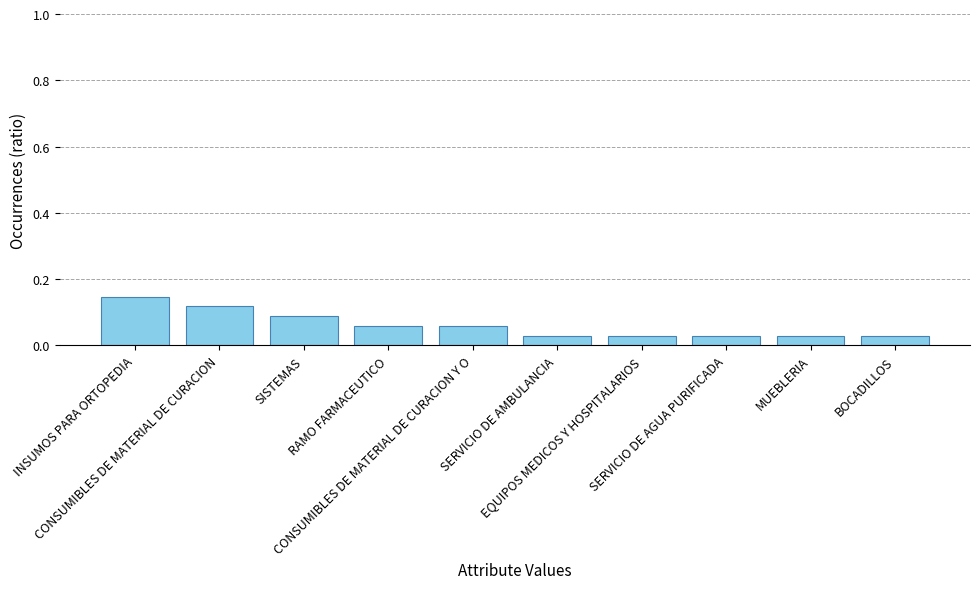

What is the sum of all values?

0.6